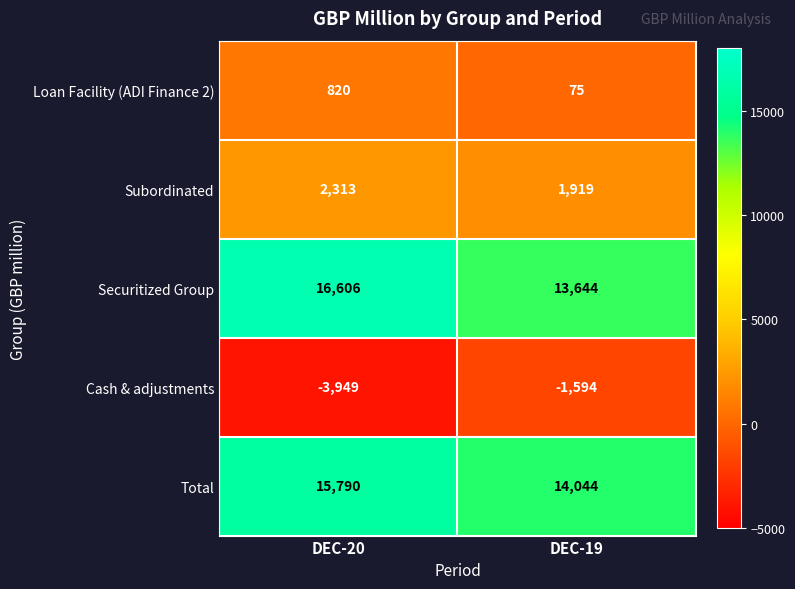

Reading left to right, transcribe all the data shown in this chart.

Loan Facility (ADI Finance 2): 820	75
Subordinated: 2313	1919
Securitized Group: 16606	13644
Cash & adjustments: -3949	-1594
Total: 15790	14044